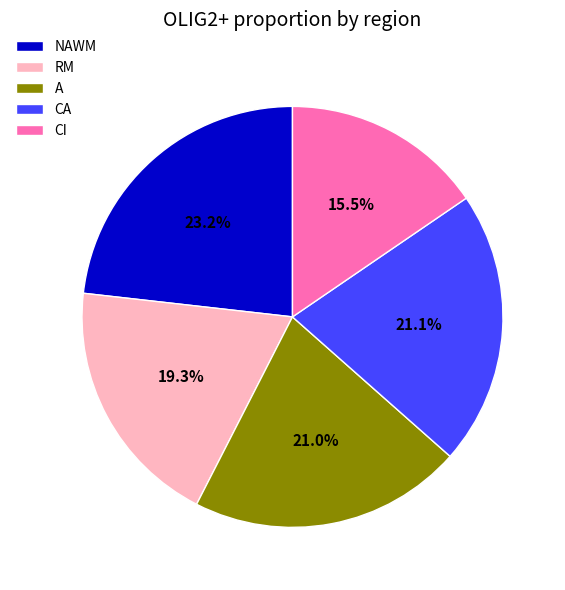

What is the ratio of the value at CA to the value at RM?

1.1